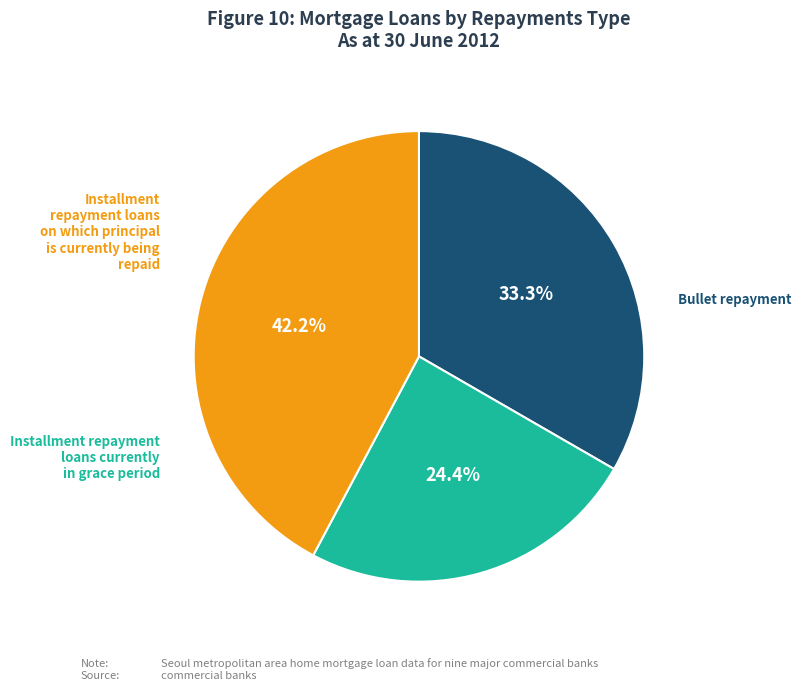

Does any single category account for the majority?

No